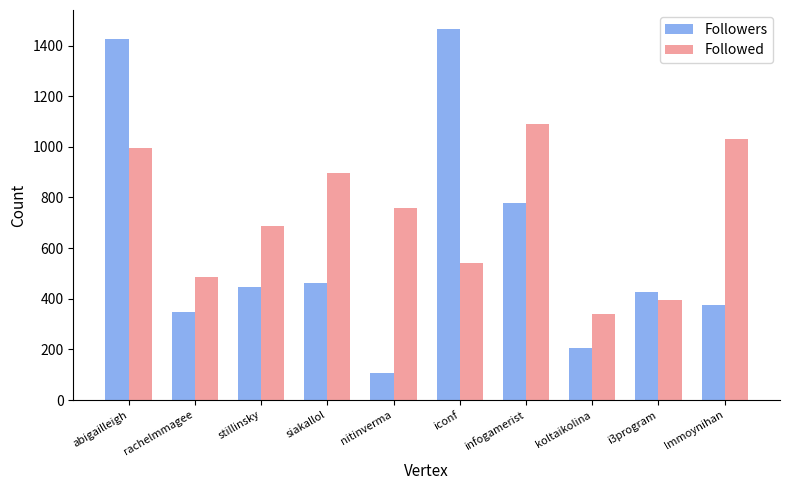

At which label does Followers reach its peak?

iconf